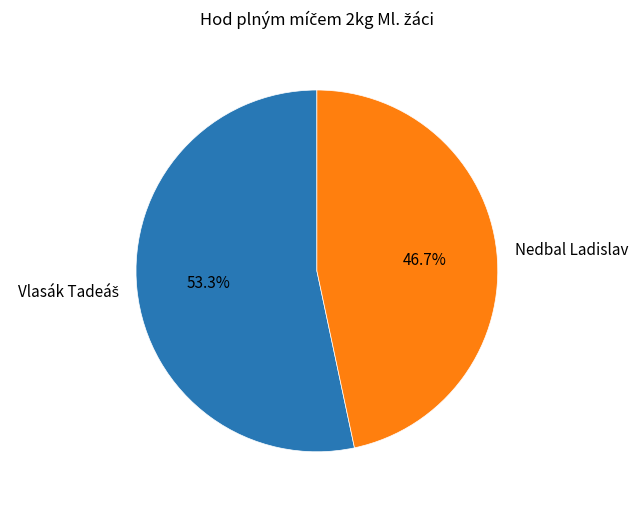

Is there a majority slice in this chart?

Yes